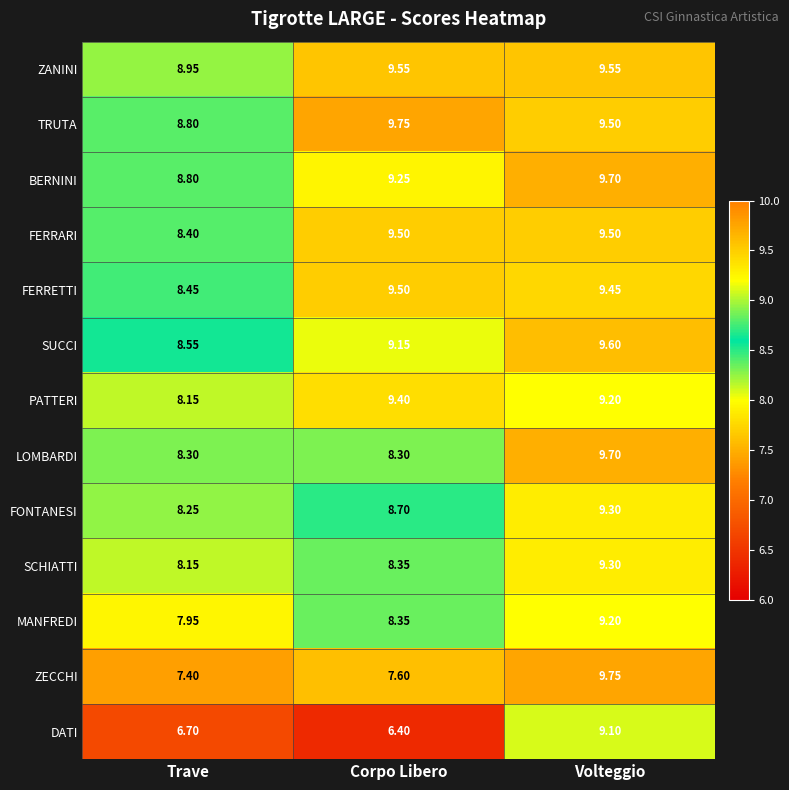

Rank the categories by DATI value from lowest to highest.

Corpo Libero, Trave, Volteggio